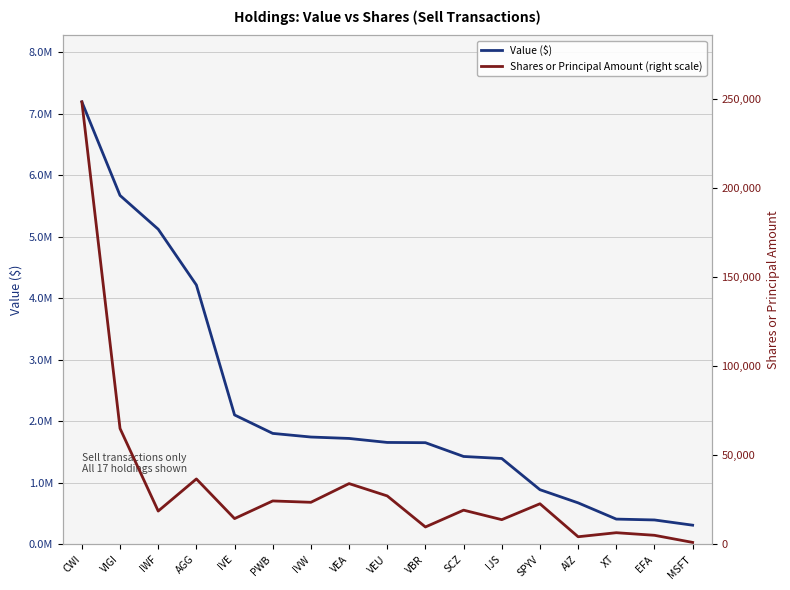

What is the greatest value displayed?

7193000